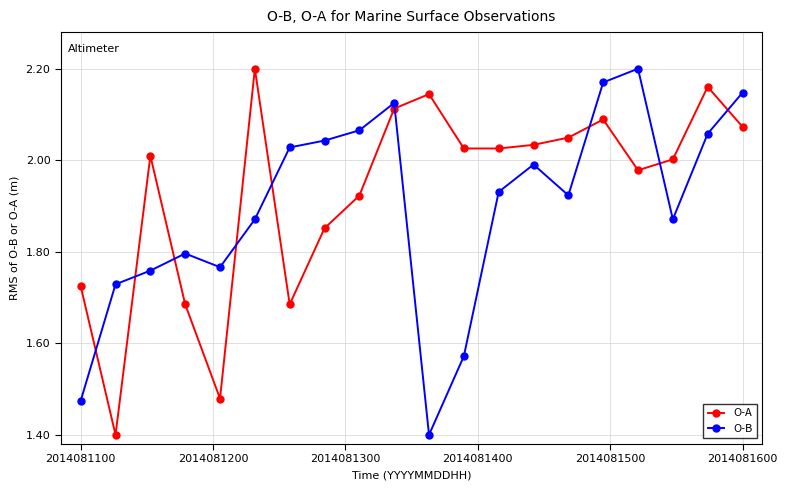

How many intersections are there between O-B and O-A?

9